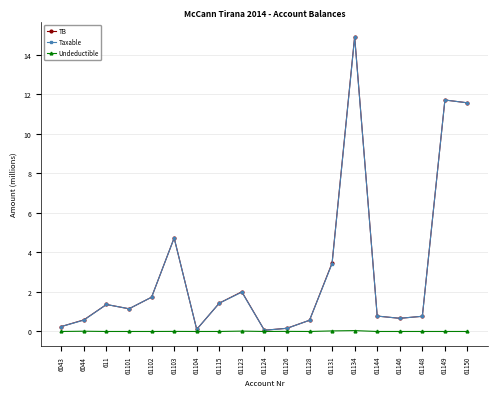

The Taxable series shows 1.1 at 61101. True or false?

True